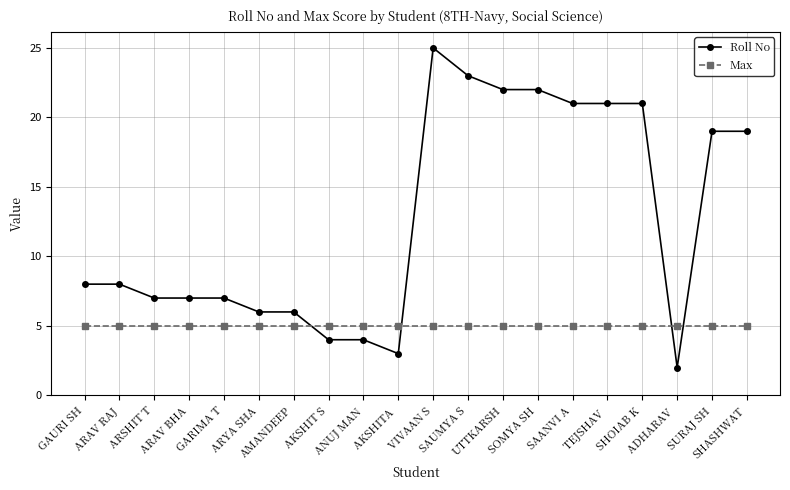

How many lines are shown in the chart?

2